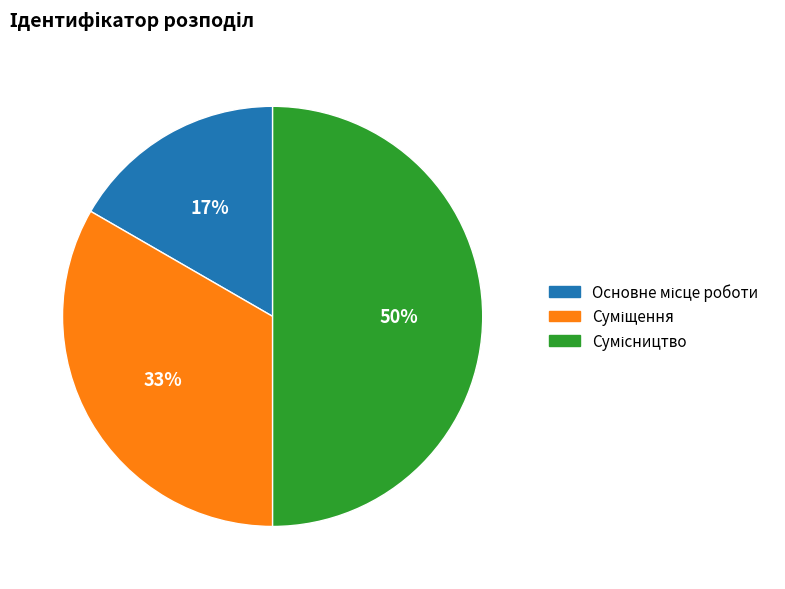

To the nearest percent, what is the difference between the largest and smallest slice percentages?

33%